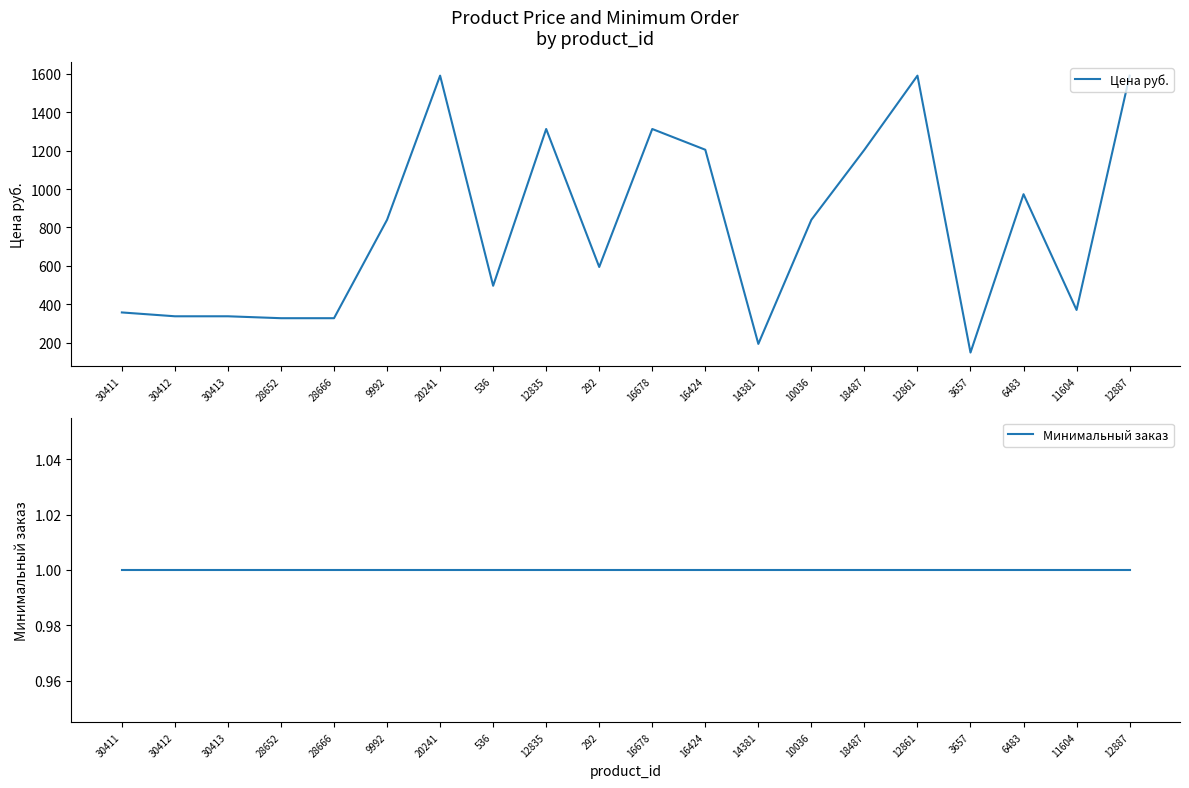

Reading right to left, what are all the values shown in this chart?

Цена руб.: 1591.3	370.0	973.3	148.0	1591.3	1205.1	840.0	193.0	1205.1	1313.2	594.0	1313.2	496.0	1591.3	840.0	327.0	327.0	337.0	337.0	357.0
Минимальный заказ: 1.0	1.0	1.0	1.0	1.0	1.0	1.0	1.0	1.0	1.0	1.0	1.0	1.0	1.0	1.0	1.0	1.0	1.0	1.0	1.0